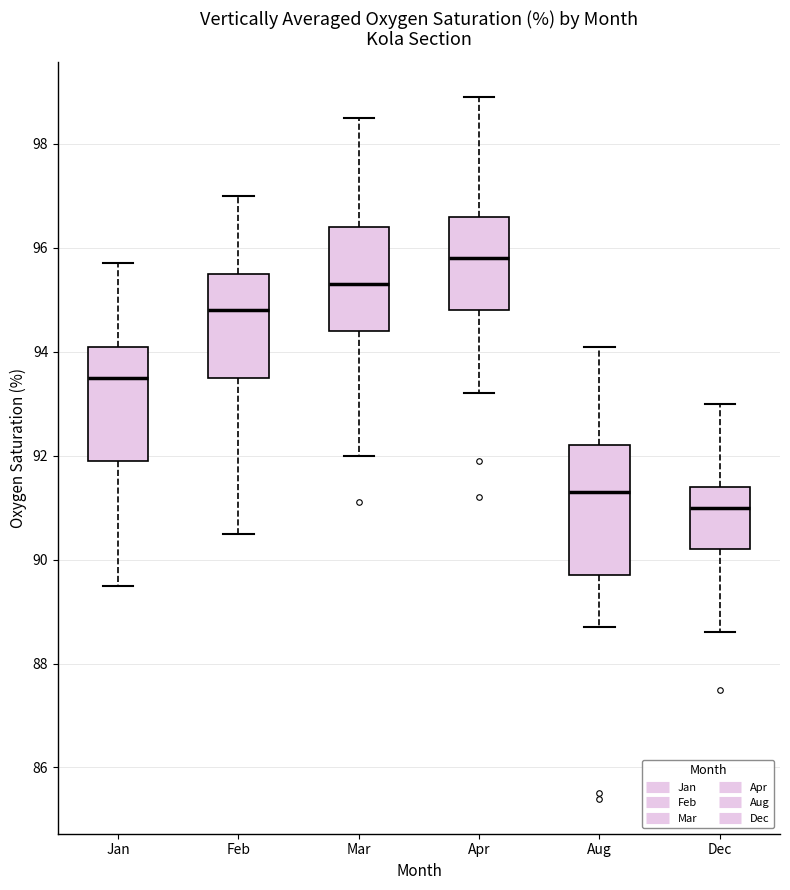

Reading left to right, read every box against the y-axis: the position of its median line, the range the box covers, and the ends of its whiskers. The values are not printed on the chart, so give them approximately, as read against the axis.

Jan: median 93.6, box 92.0 to 94.2, whiskers 89.6 to 95.8
Feb: median 94.8, box 93.6 to 95.6, whiskers 90.6 to 97.0
Mar: median 95.4, box 94.4 to 96.4, whiskers 92.0 to 98.6
Apr: median 95.8, box 94.8 to 96.6, whiskers 93.2 to 99.0
Aug: median 91.4, box 89.8 to 92.2, whiskers 88.8 to 94.2
Dec: median 91.0, box 90.2 to 91.4, whiskers 88.6 to 93.0